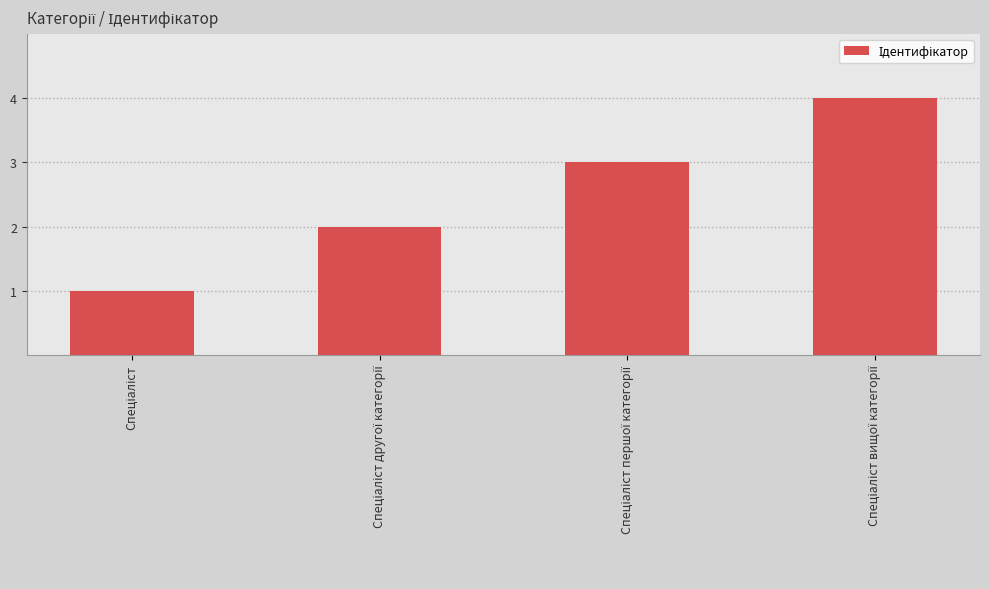

What is the greatest value displayed?

4